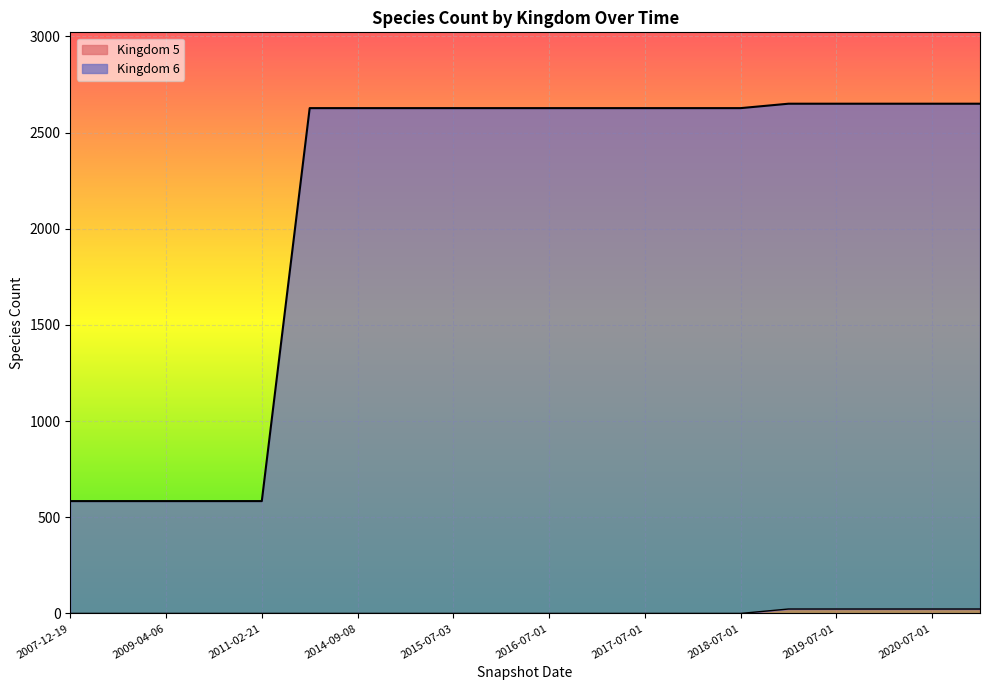

At which category does the chart reach its minimum across all series?

2007-12-19